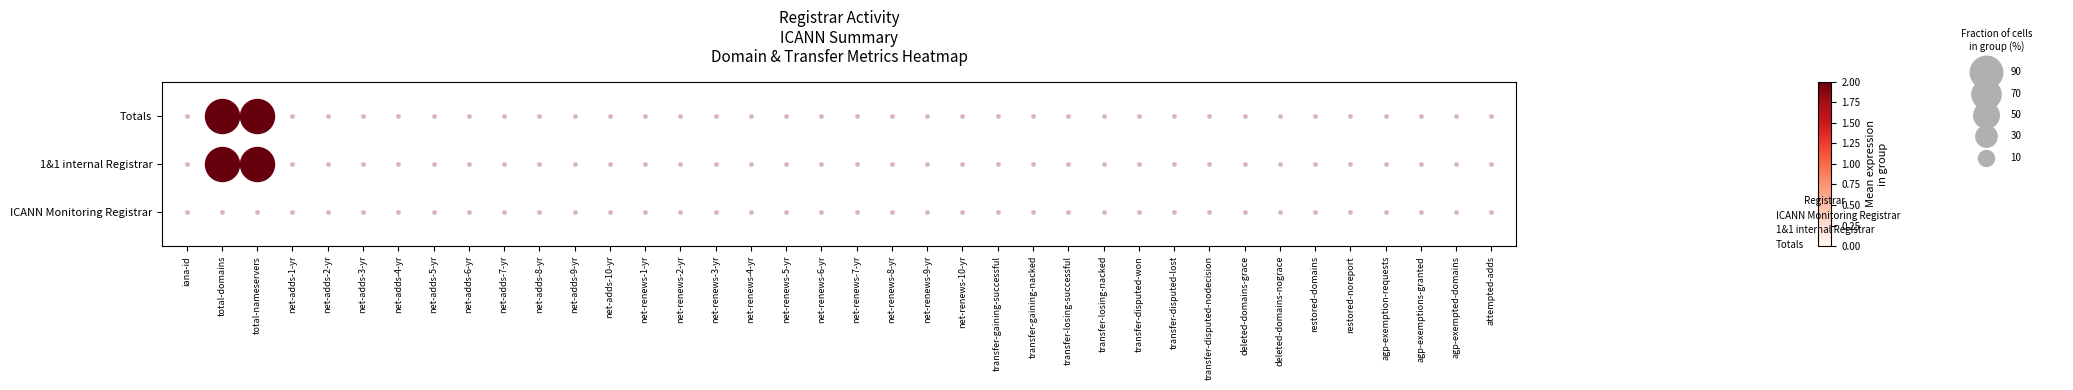

The value of Totals at net-renews-9-yr is 1. True or false?

False